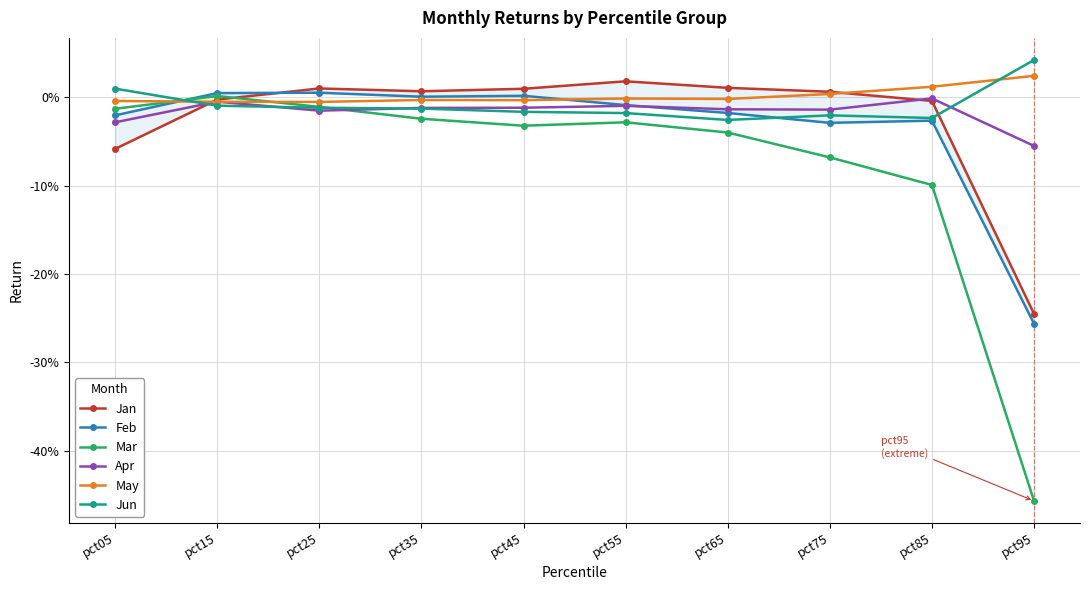

List the series in order of their peak value, lowest first.

Apr, Mar, Feb, Jan, May, Jun